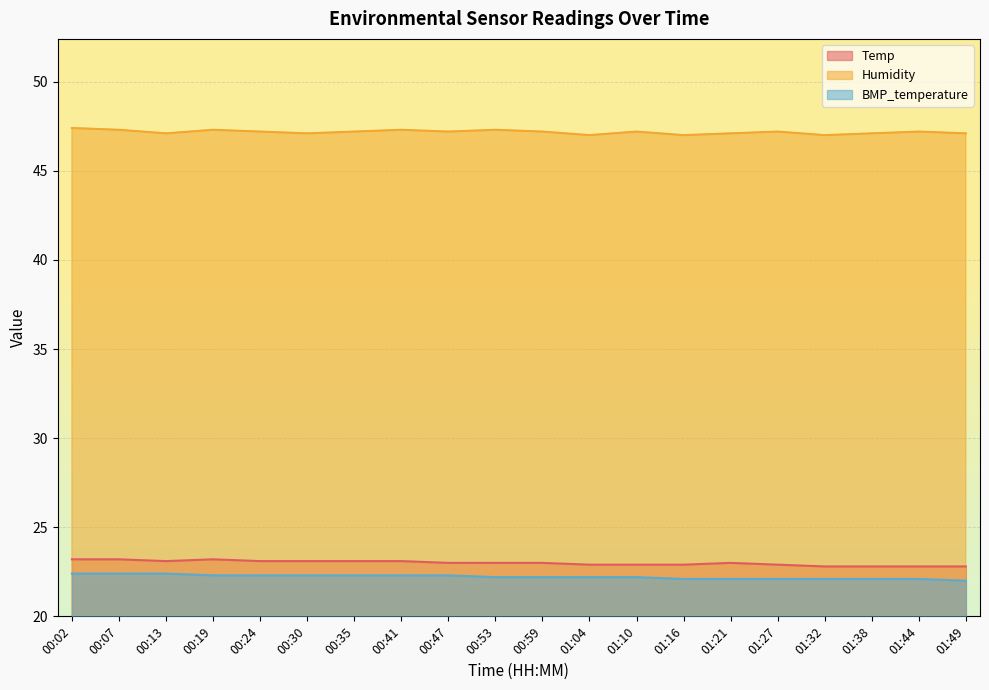

What is the sum of the BMP_temperature values at 01:38 and 00:30?

44.4